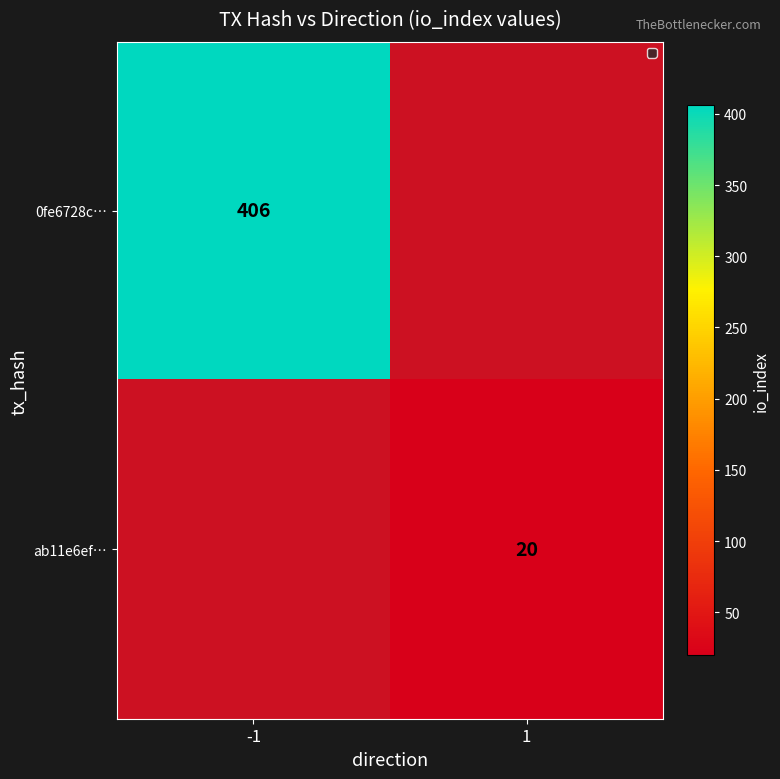

Is it true that ab11e6ef… equals 20.0 at 1?

True